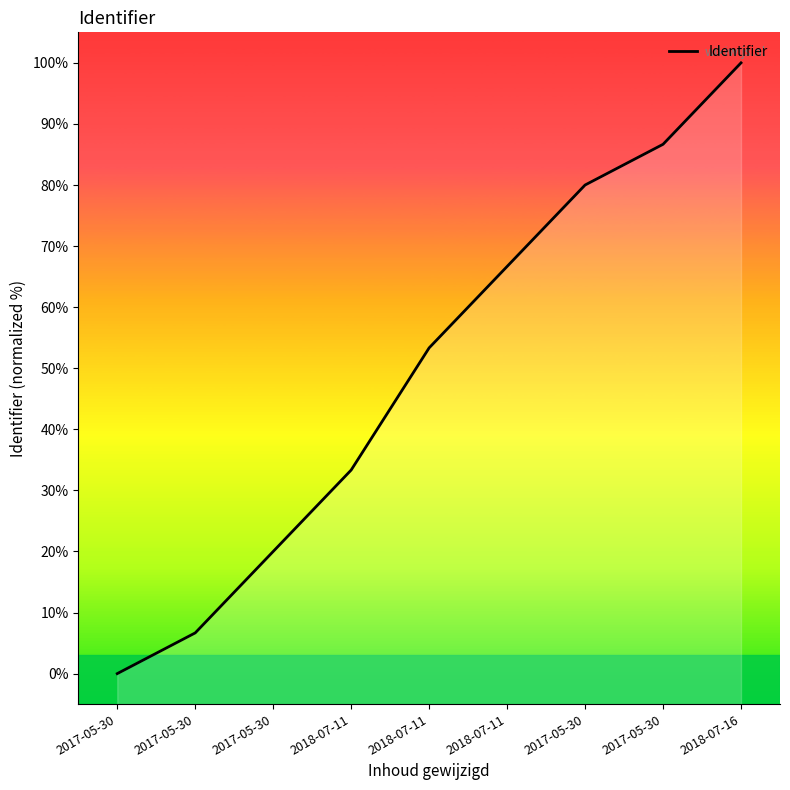

Count the number of data series in this chart.

1